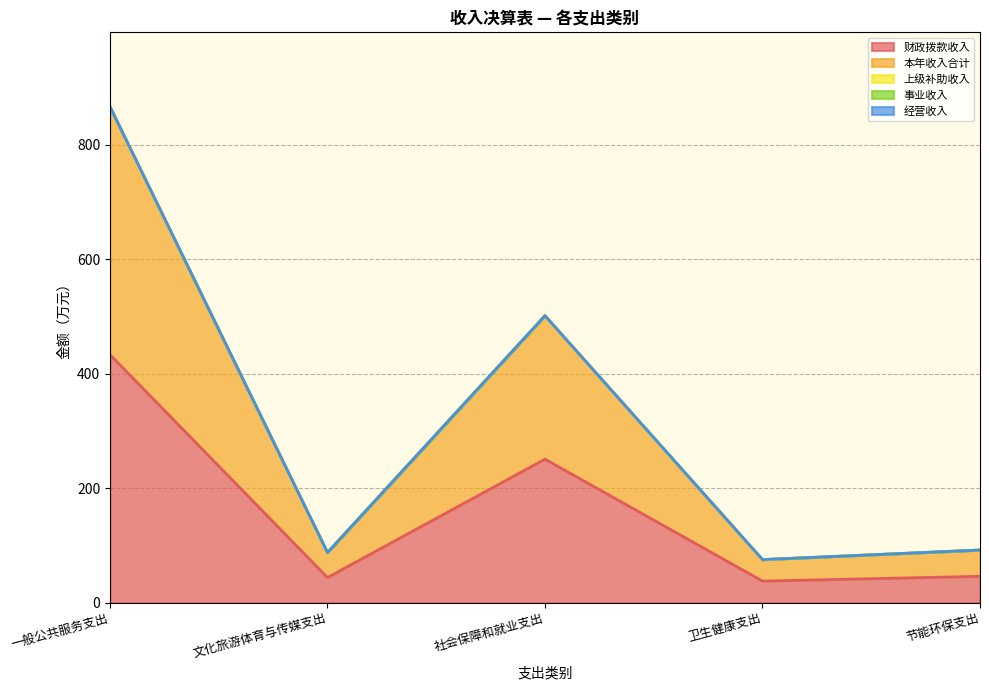

True or false: 上级补助收入 and 财政拨款收入 cross at least once.

False